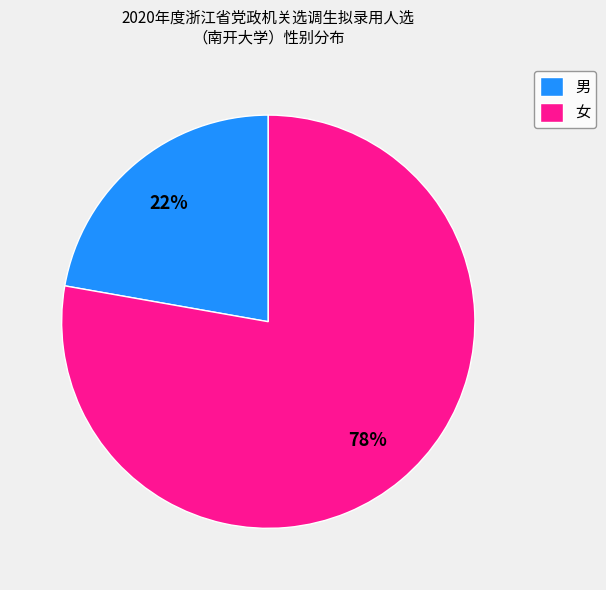

Do 男 and 女 together represent more than half of the pie?

Yes